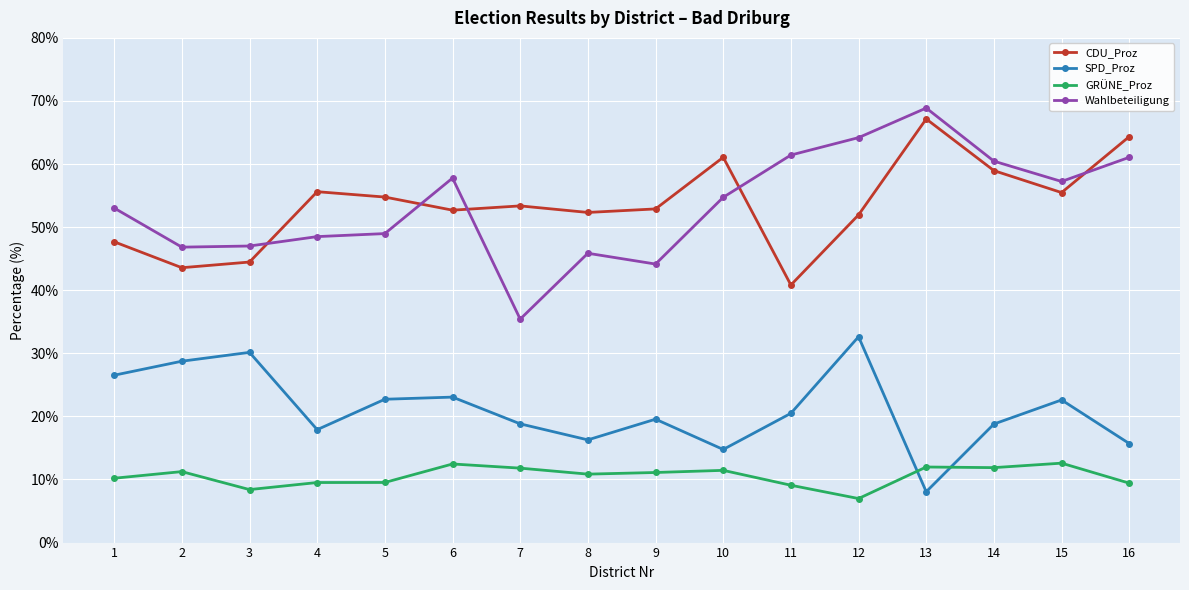

At 15, list the series in order from largest to smallest.

Wahlbeteiligung, CDU_Proz, SPD_Proz, GRÜNE_Proz